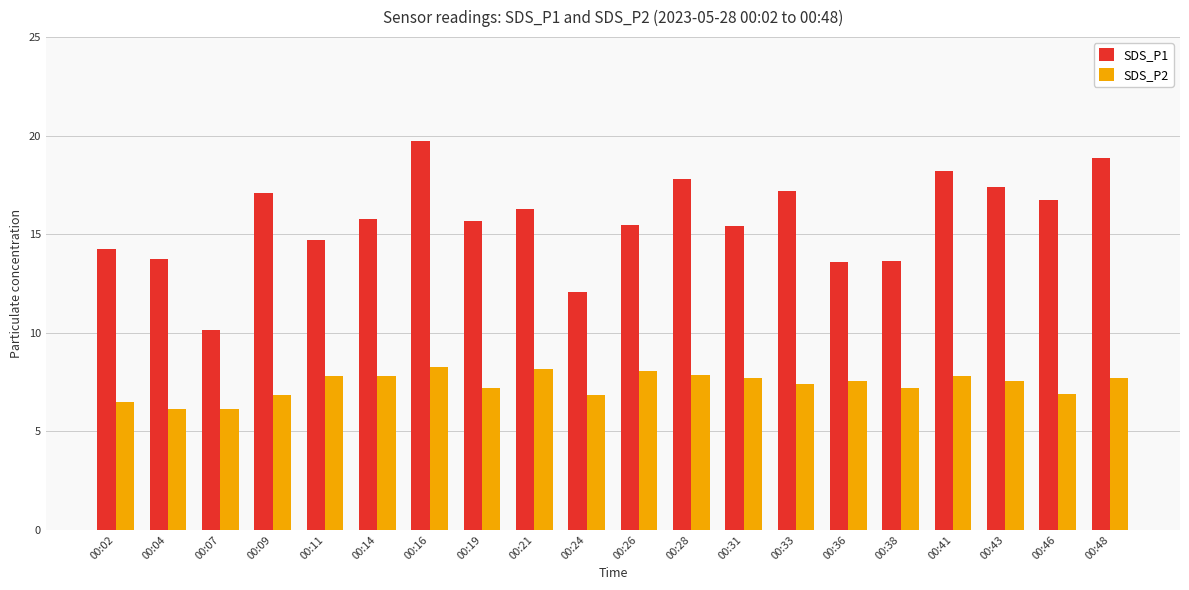

True or false: SDS_P2 has a value of 8.1 at 00:26.

True